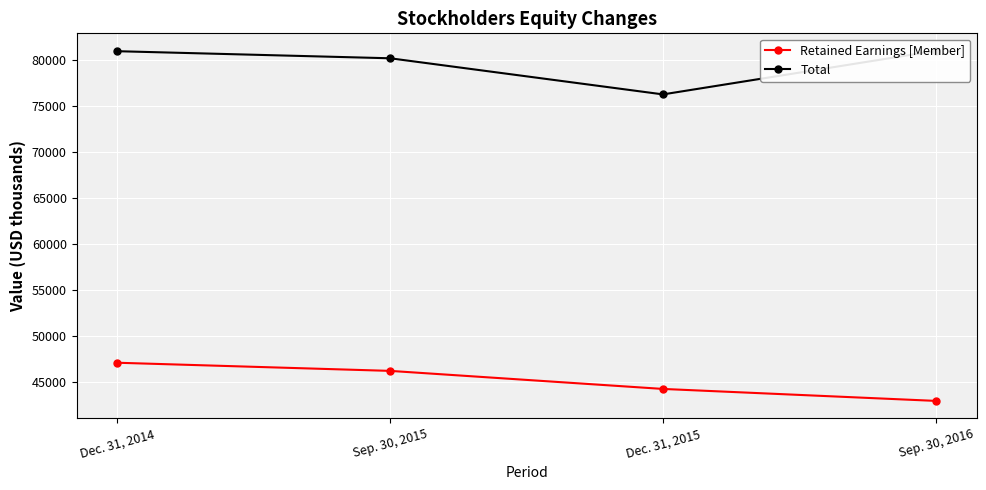

At which label is Total closest to 78671?

Sep. 30, 2015